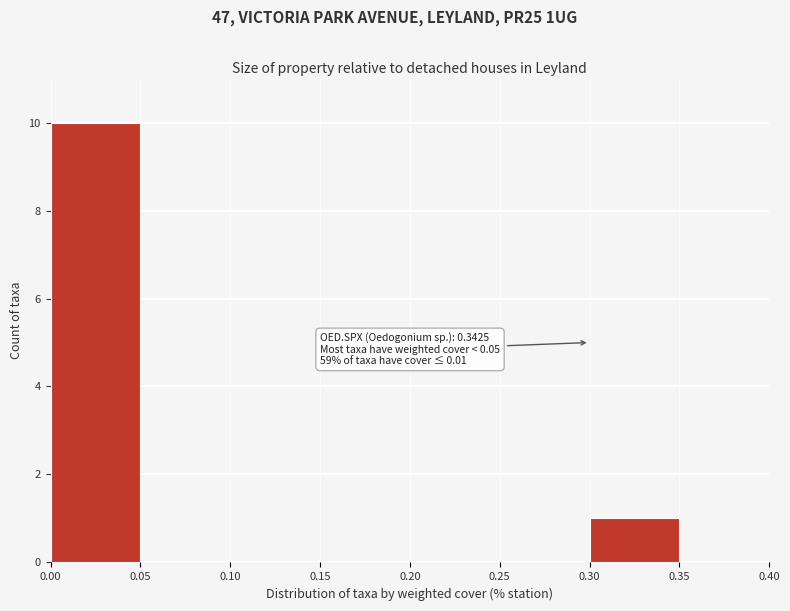

Which range on the x-axis has the tallest bar?

0.00 to 0.05